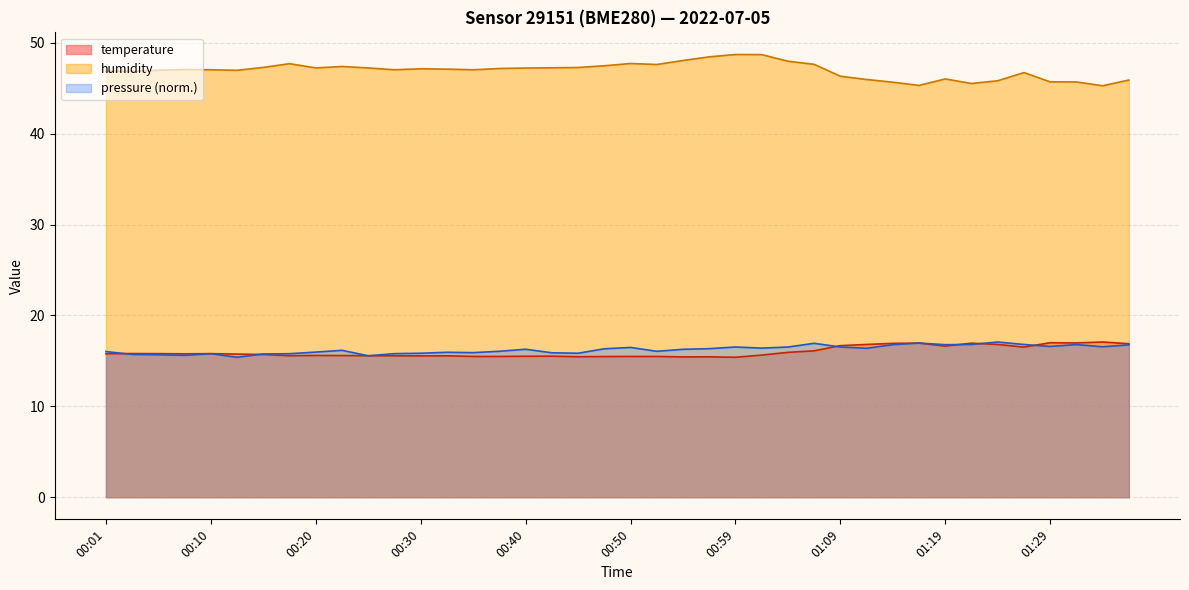

Between 01:04 and 01:17, which is larger?

01:17